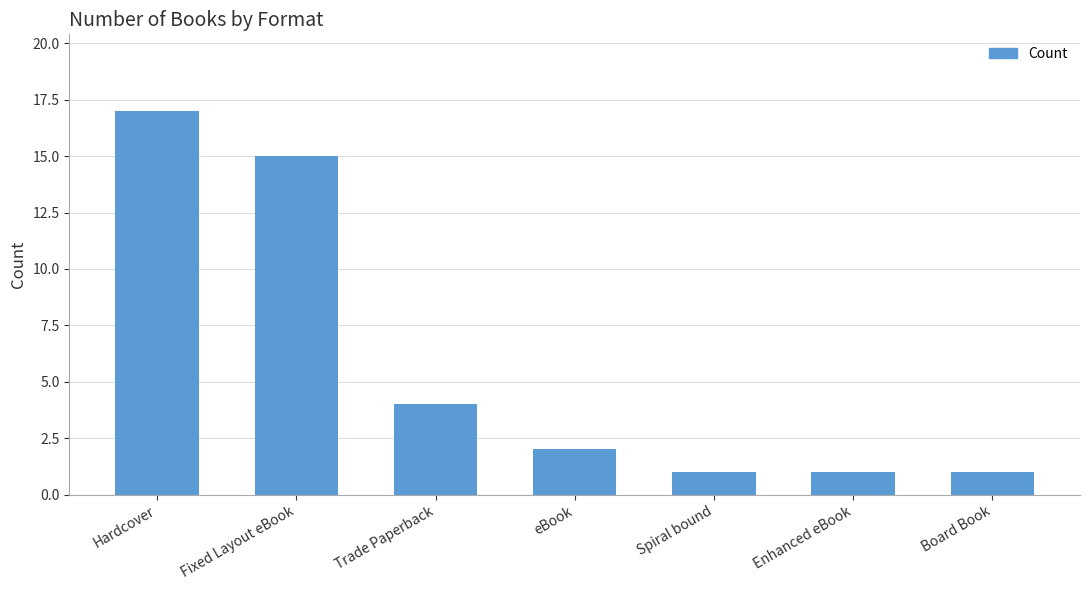

Does the chart contain stacked bars?

No